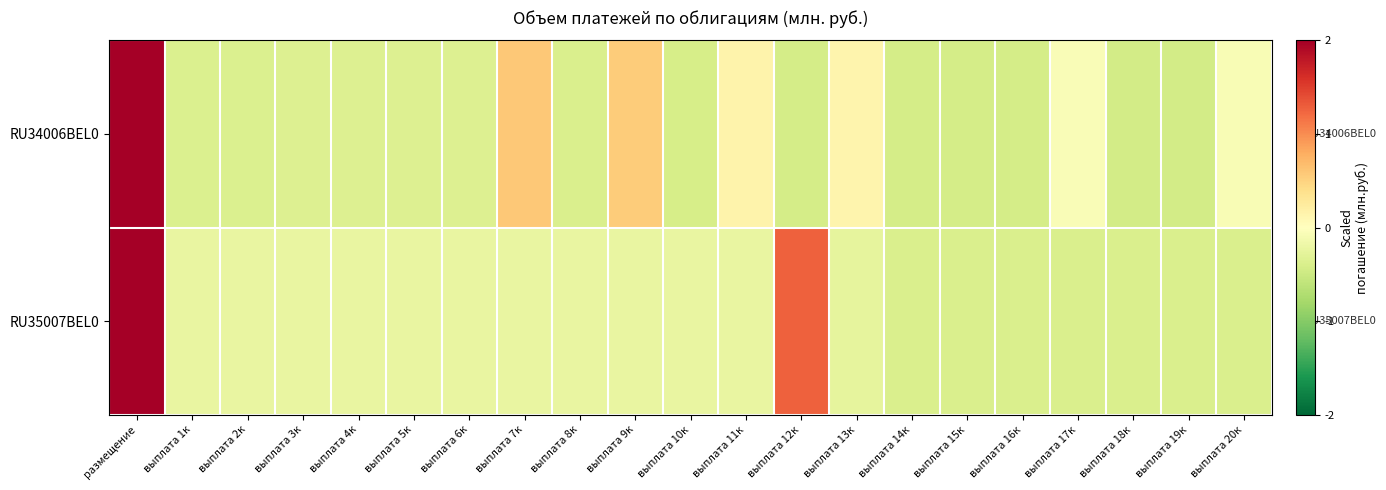

Between выплата 17к and выплата 11к, which is larger?

выплата 11к